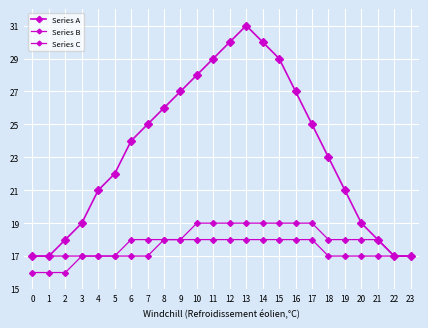

True or false: Series C and Series A cross at least once.

False